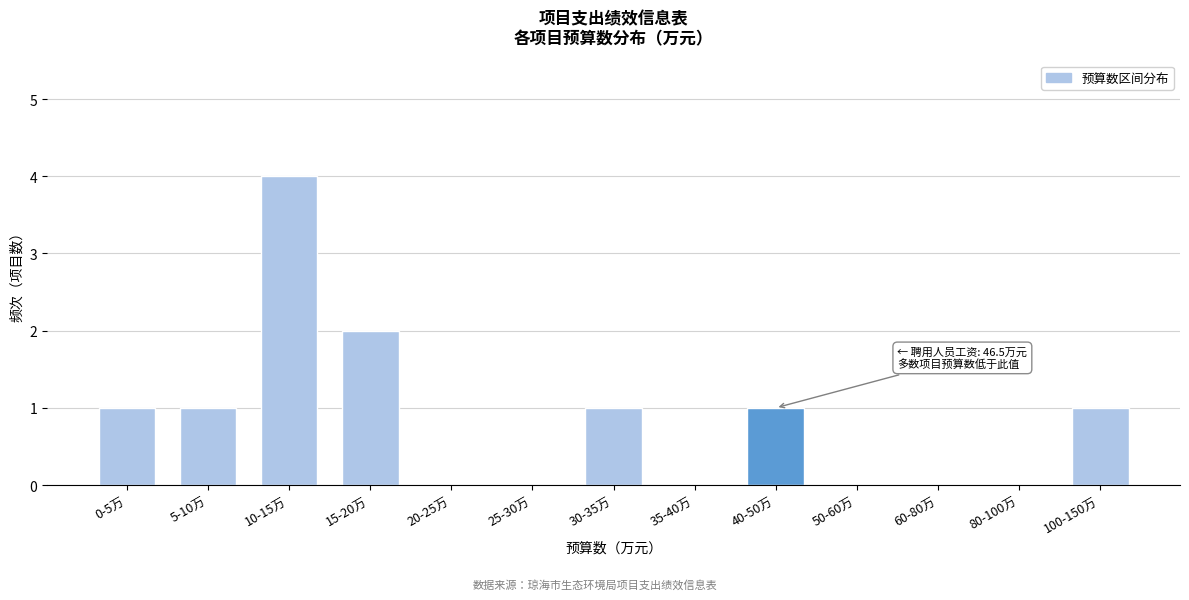

Reading left to right, what are all the values shown in this chart?

0-5万=1	5-10万=1	10-15万=4	15-20万=2	20-25万=0	25-30万=0	30-35万=1	35-40万=0	40-50万=1	50-60万=0	60-80万=0	80-100万=0	100-150万=1